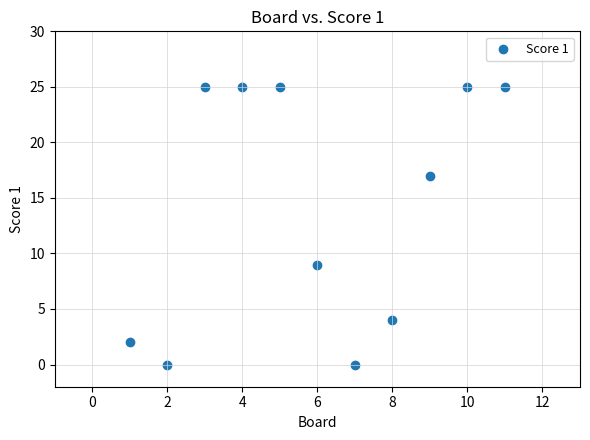

What Y value in the scatter plot is closest to 12?

9